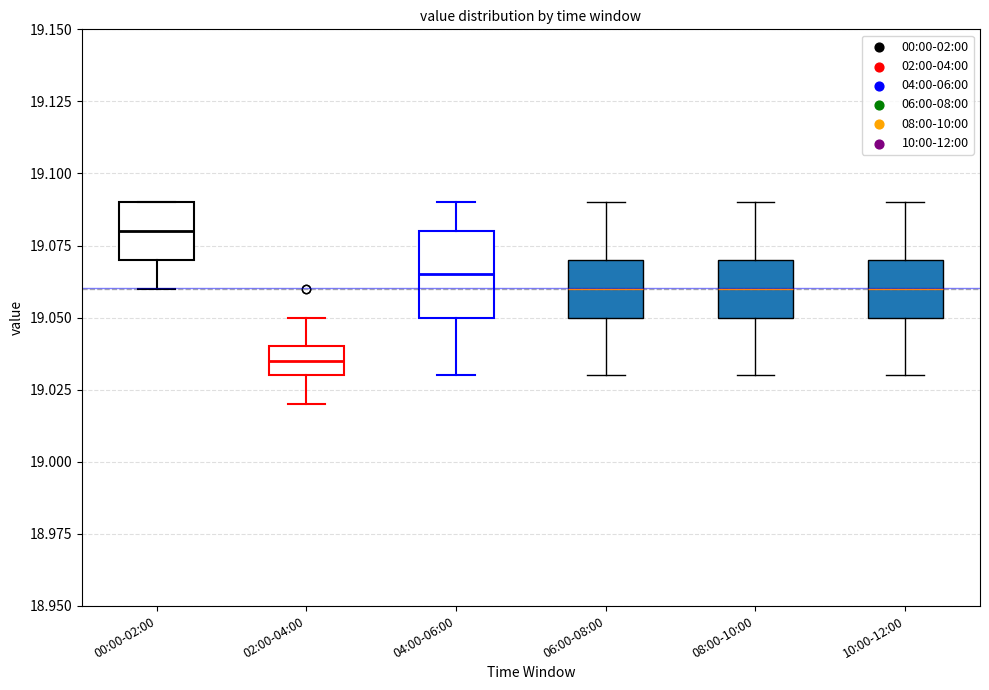

Comparing the boxes themselves (not the whiskers), which one is the tallest?

04:00-06:00